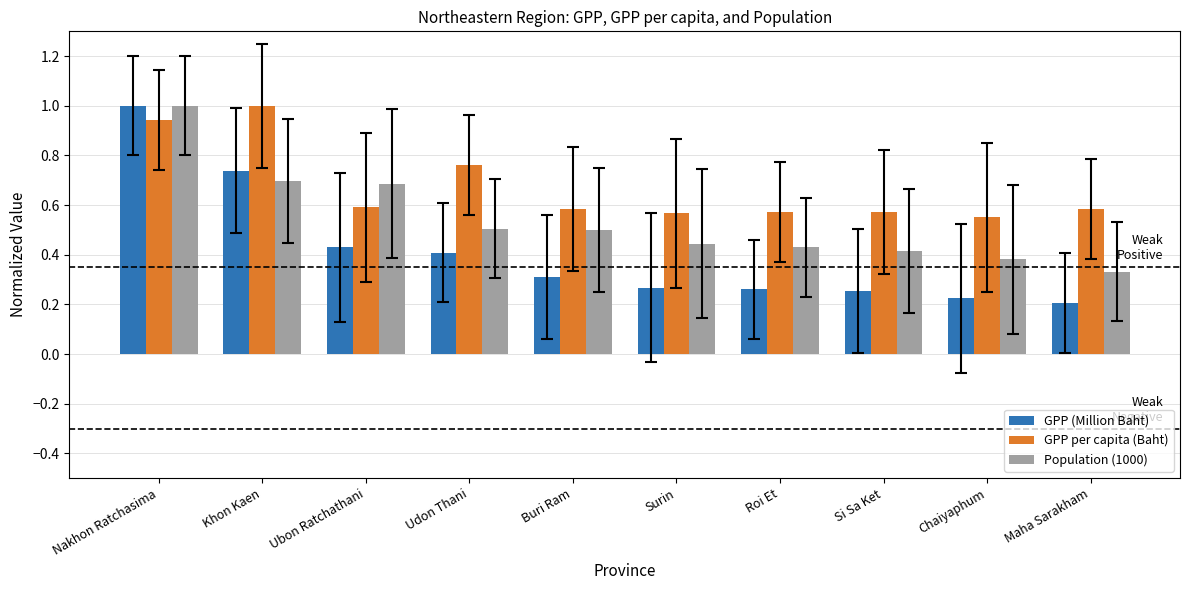

Does the chart contain any negative values?

No